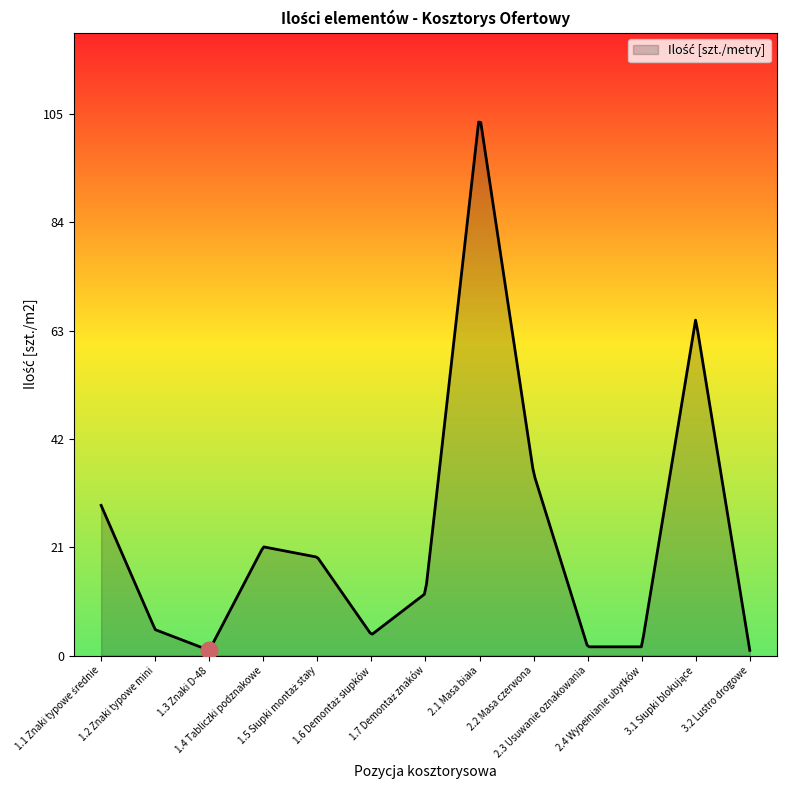

What is the maximum value shown in the chart?

103.0